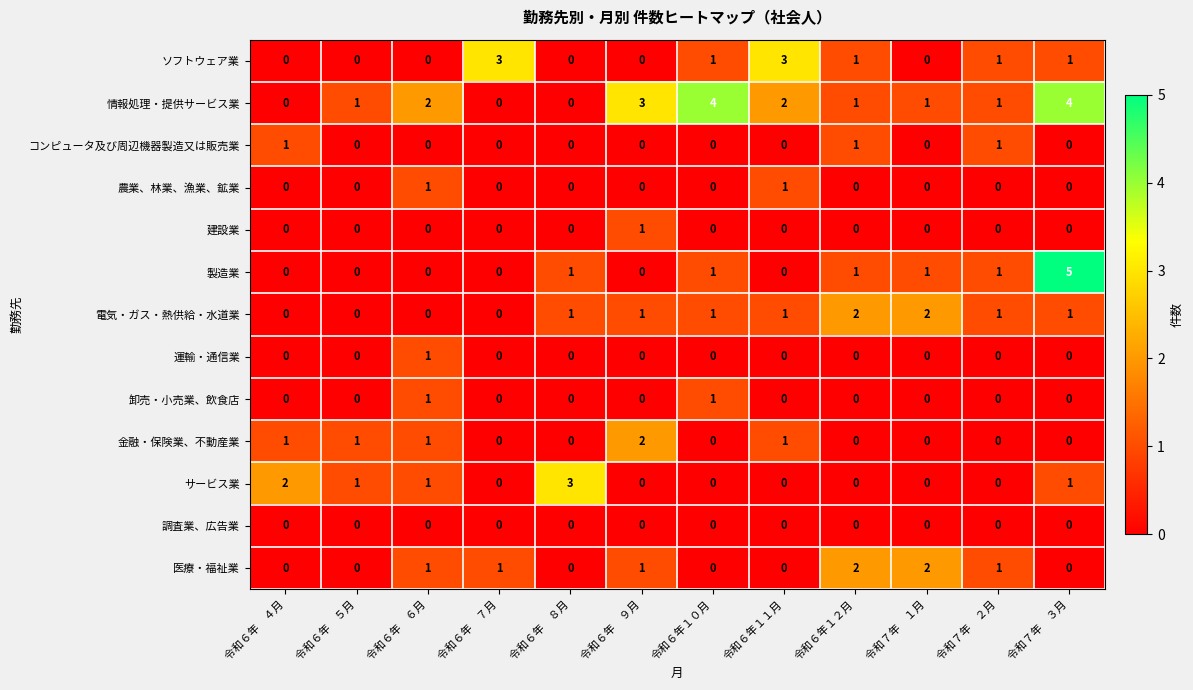

How many distinct data groups are displayed?

13